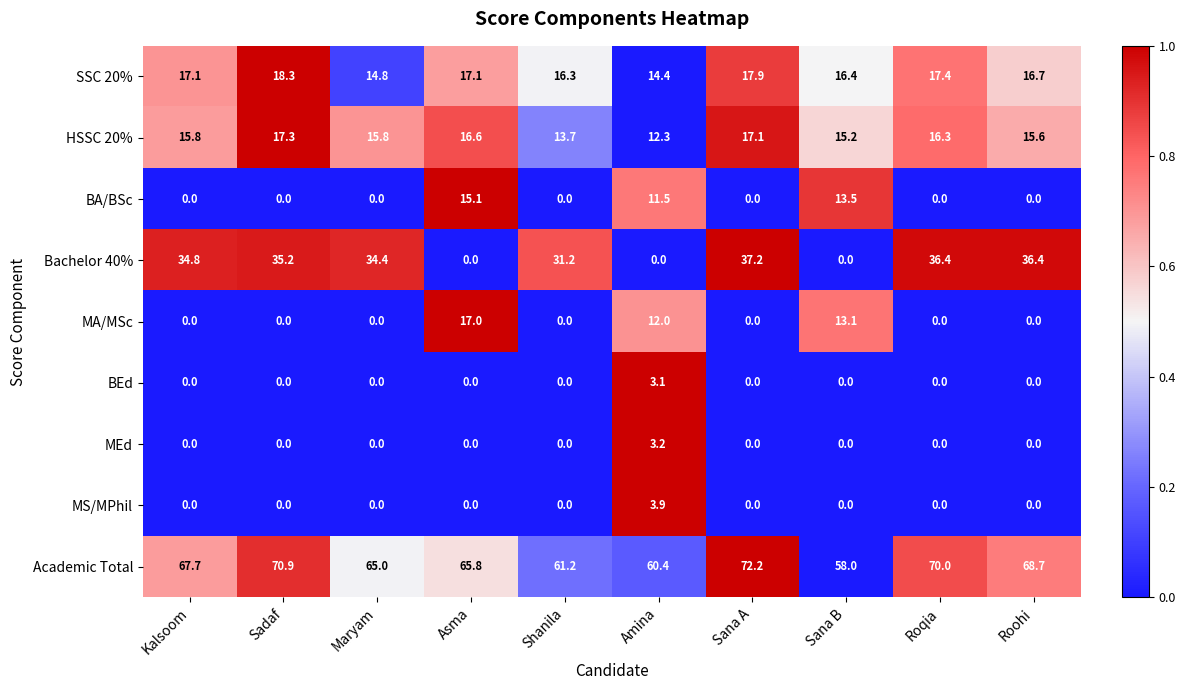

How many categories are shown in the chart?

10